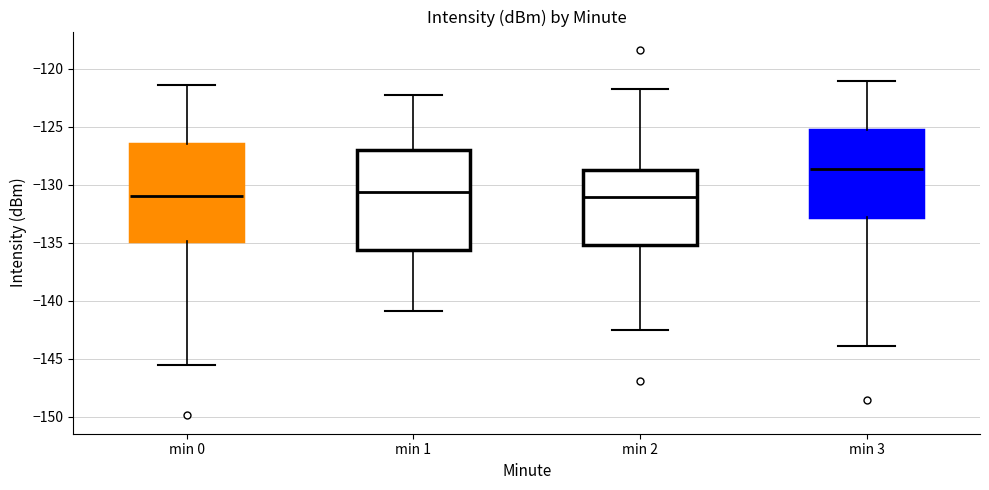

Reading left to right, read every box against the y-axis: the position of its median line, the range the box covers, and the ends of its whiskers. The values are not printed on the chart, so give them approximately, as read against the axis.

min 0: median -131.0, box -135.0 to -126.5, whiskers -145.5 to -121.5
min 1: median -130.5, box -135.5 to -127.0, whiskers -141.0 to -122.5
min 2: median -131.0, box -135.0 to -128.5, whiskers -142.5 to -121.5
min 3: median -128.5, box -133.0 to -125.5, whiskers -144.0 to -121.0